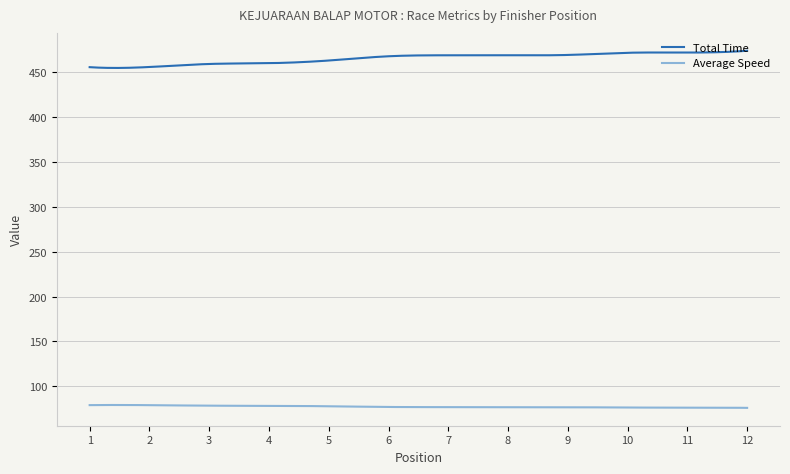

True or false: Average Speed and Total Time intersect in this chart.

False